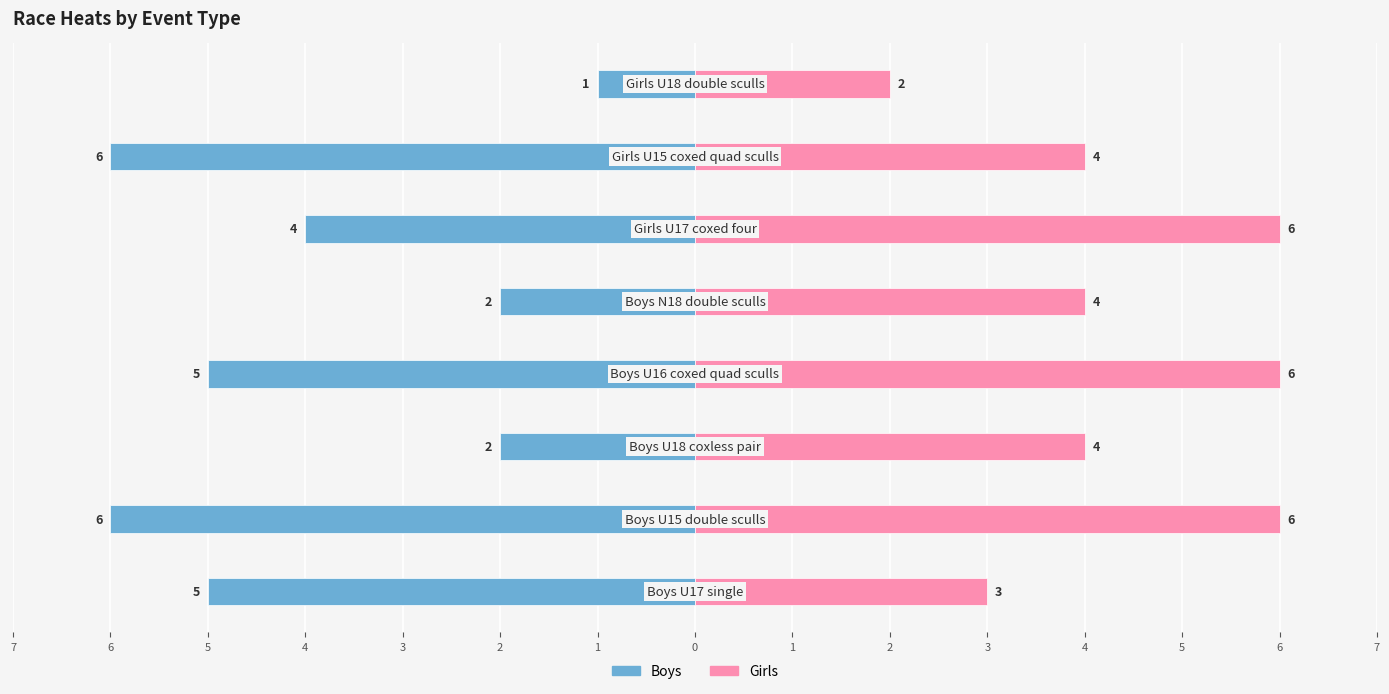

Reading right to left, what are all the values shown in this chart?

Boys: -1	-6	-4	-2	-5	-2	-6	-5
Girls: 2	4	6	4	6	4	6	3